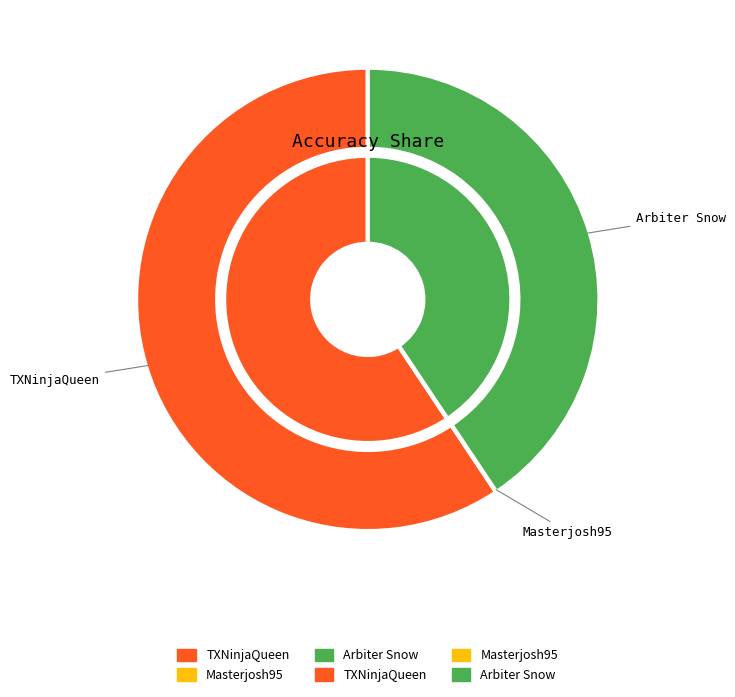

Rank the categories by value from highest to lowest.

TXNinjaQueen, Arbiter Snow, Masterjosh95